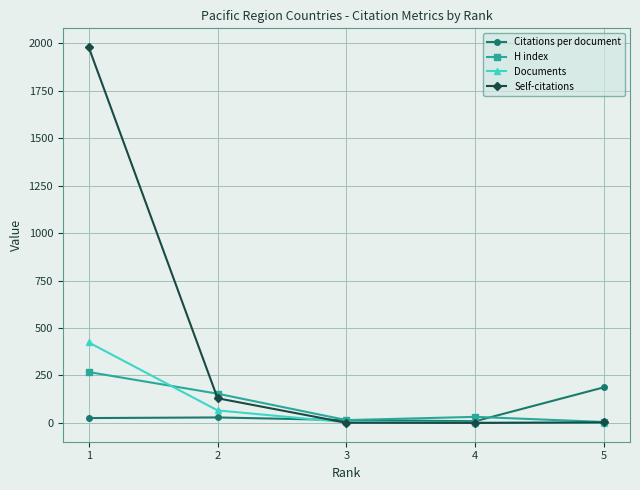

Where is Self-citations nearest to the value 989?

2